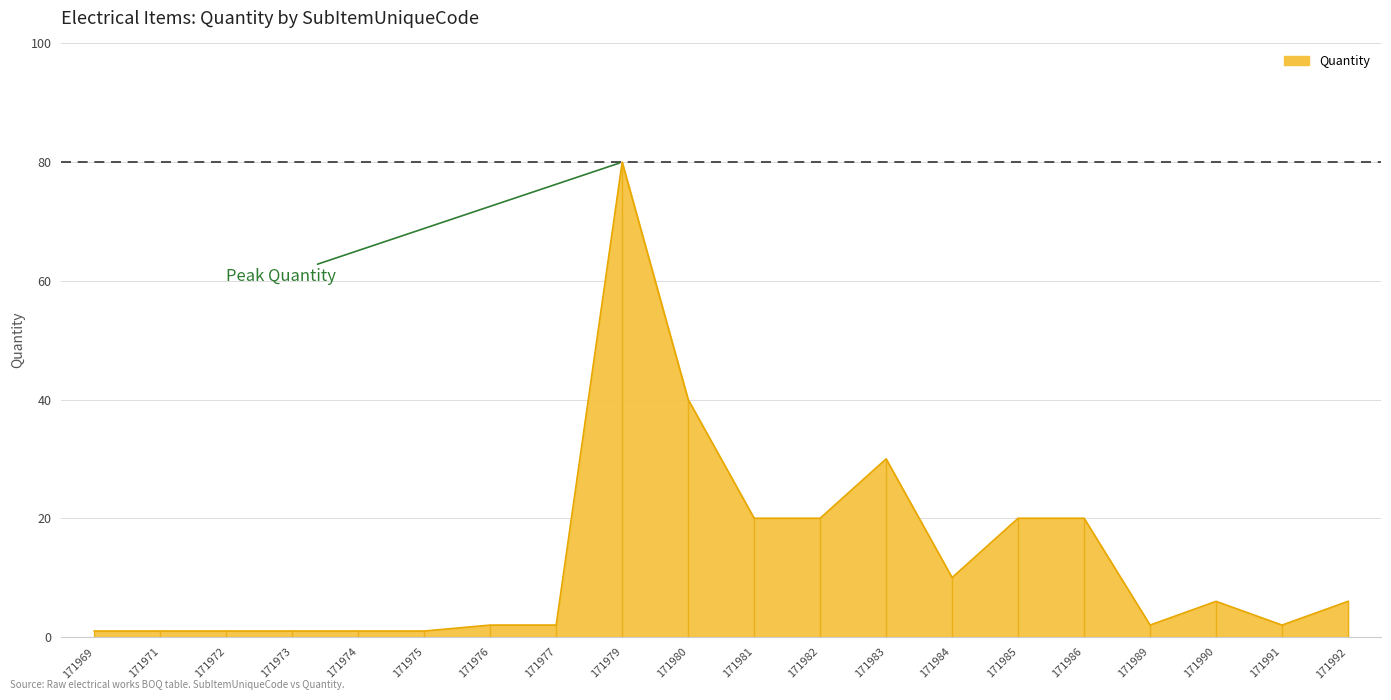

Which label corresponds to the largest value in the chart?

171979